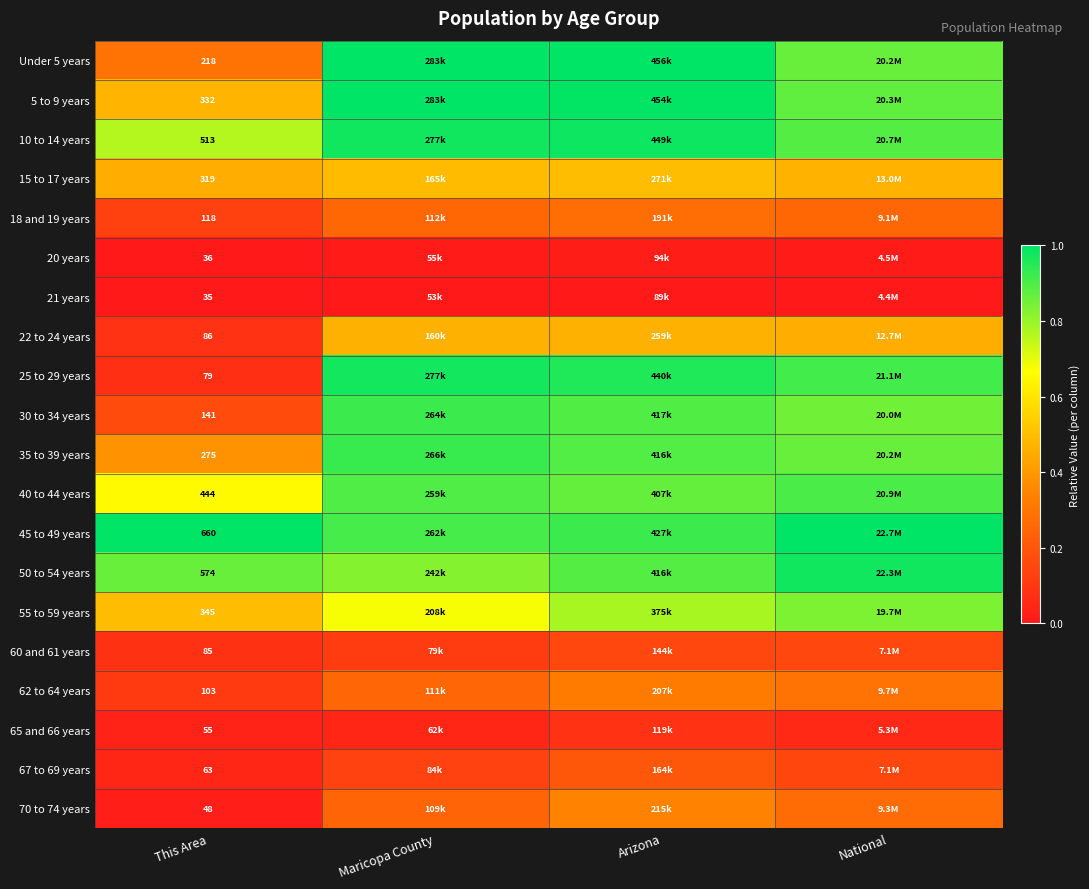

What is the greatest value displayed?

1.0